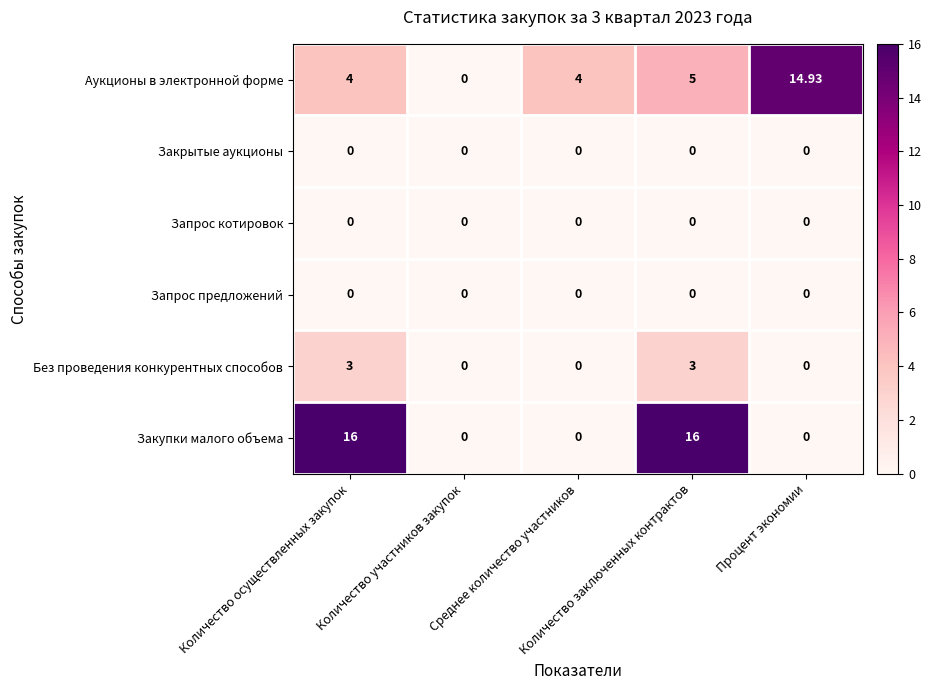

Which series has the largest total across all categories?

Закупки малого объема